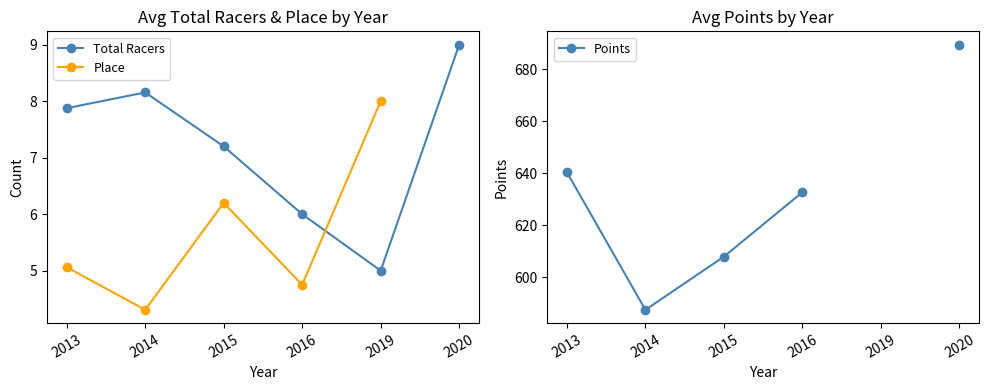

What is the sum of the Total Racers values at 2013 and 2019?

12.9